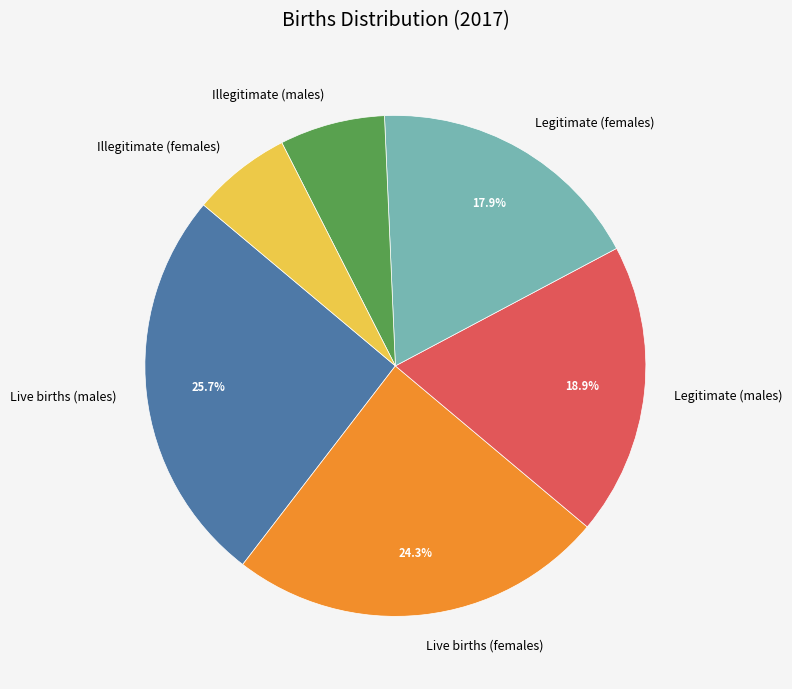

What percentage is the Legitimate (males) slice, to the nearest percent?

19%